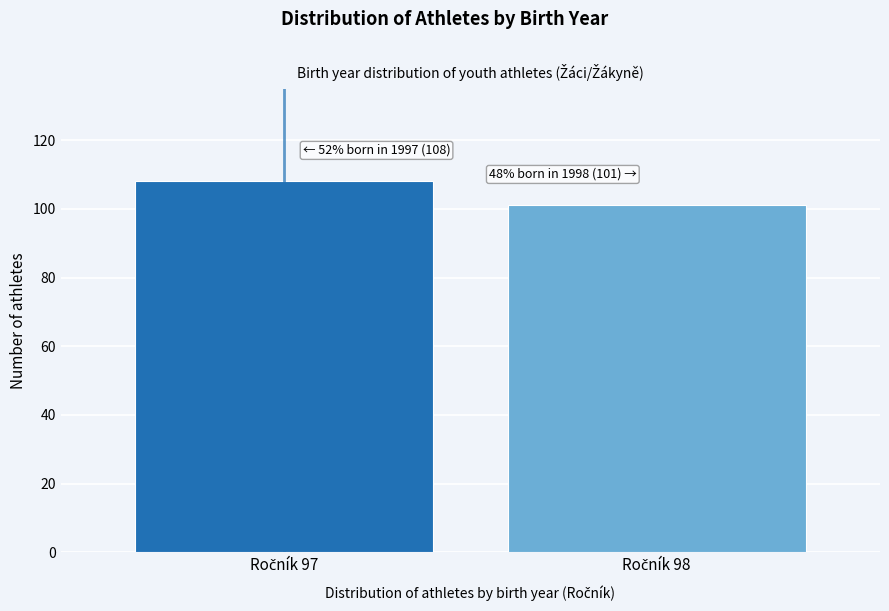

Reading left to right, extract all data points from this chart.

108	101